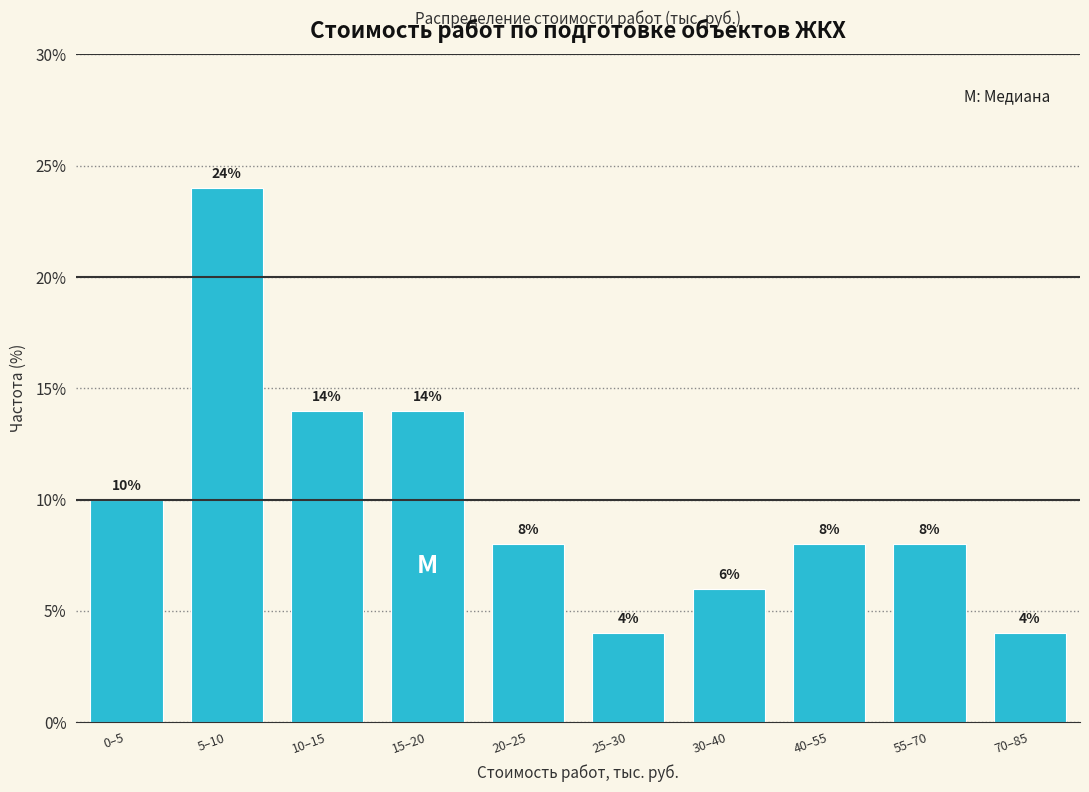

Reading right to left, what are all the values shown in this chart?

70–85=4.0	55–70=8.0	40–55=8.0	30–40=6.0	25–30=4.0	20–25=8.0	15–20=14.0	10–15=14.0	5–10=24.0	0–5=10.0